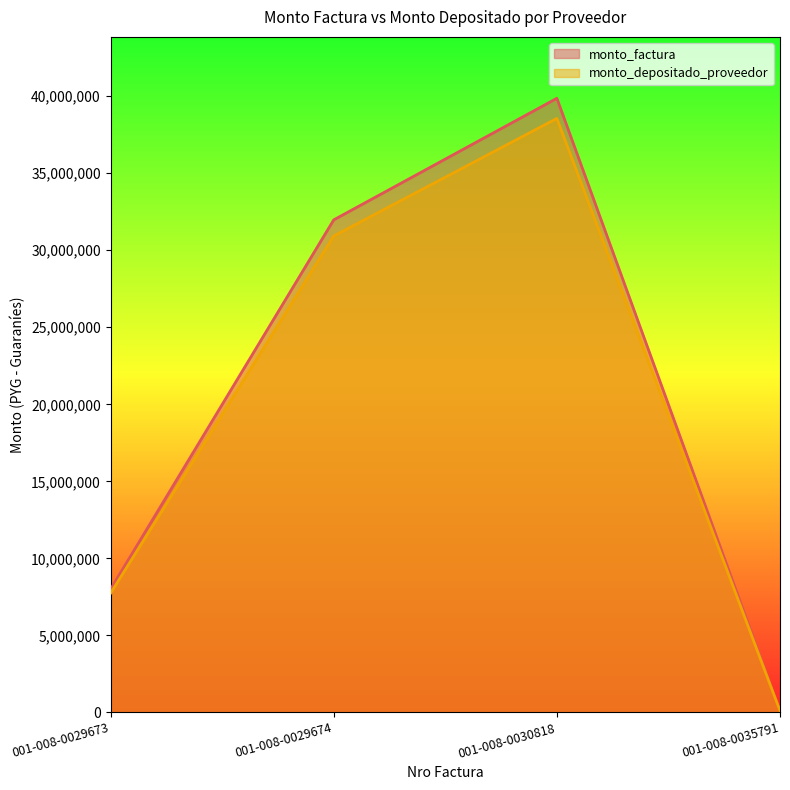

What is the smallest value displayed?

91936